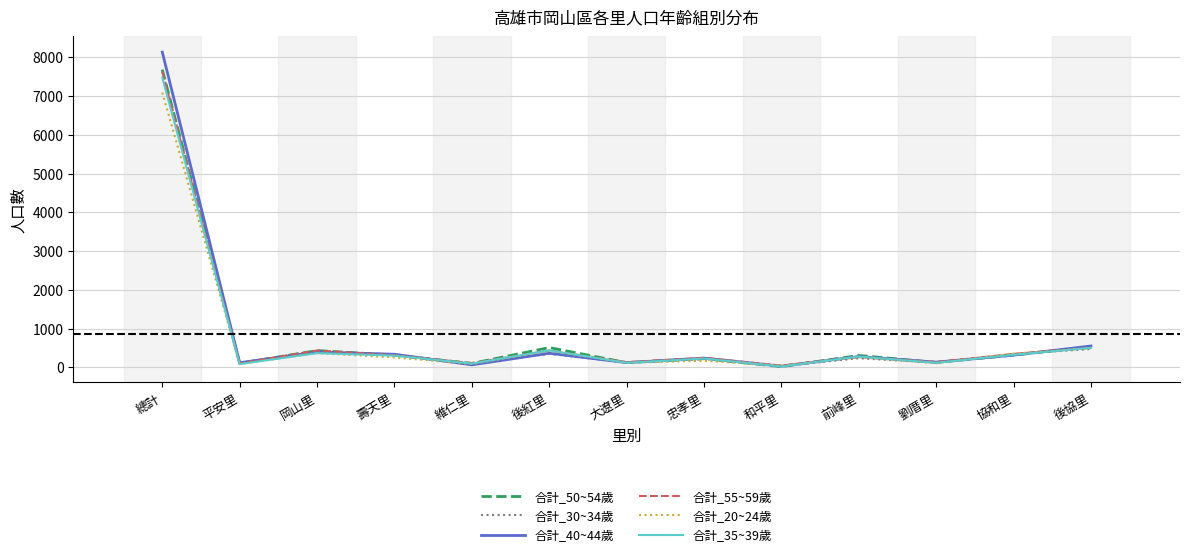

At which label does 合計_40~44歲 reach its peak?

總計